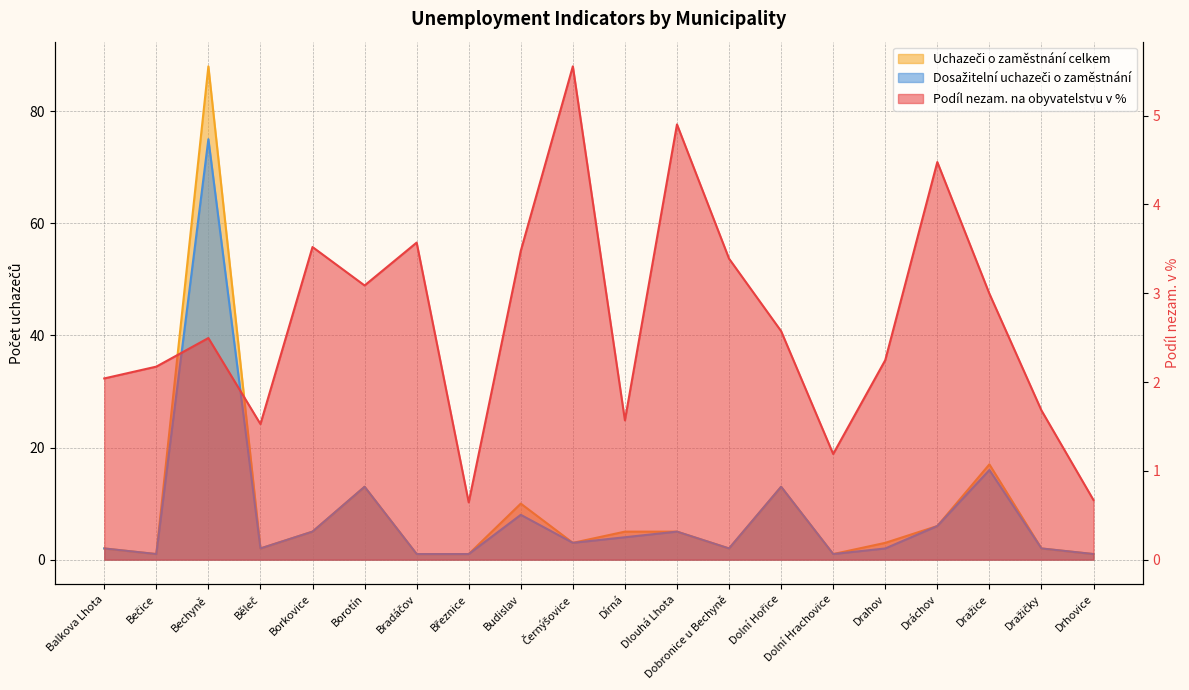

Rank the series by their maximum value, from highest to lowest.

Uchazeči o zaměstnání celkem, Dosažitelní uchazeči o zaměstnání, Podíl nezam. na obyvatelstvu v %